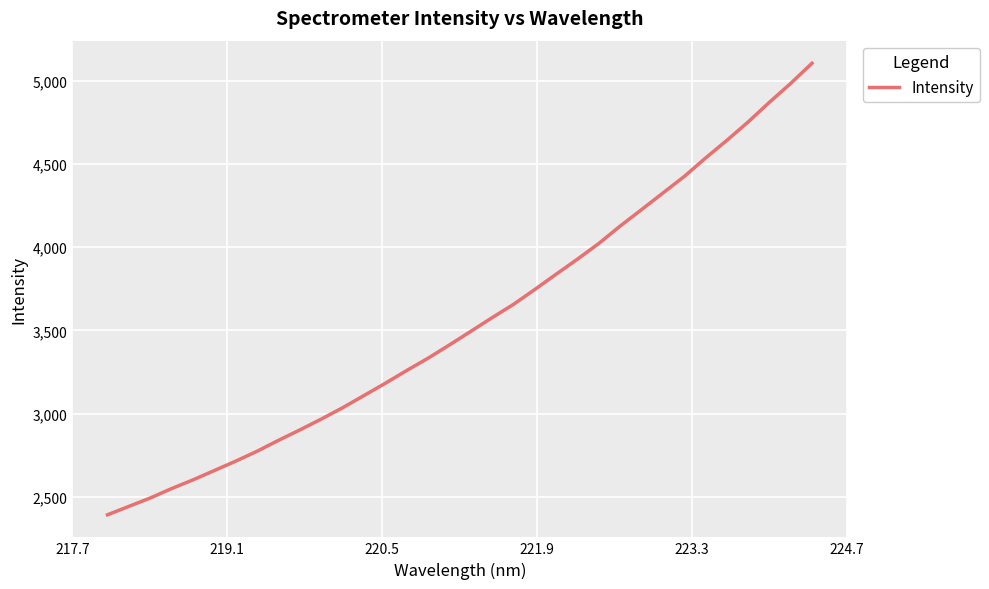

What is the difference between the maximum and minimum values?

2710.7